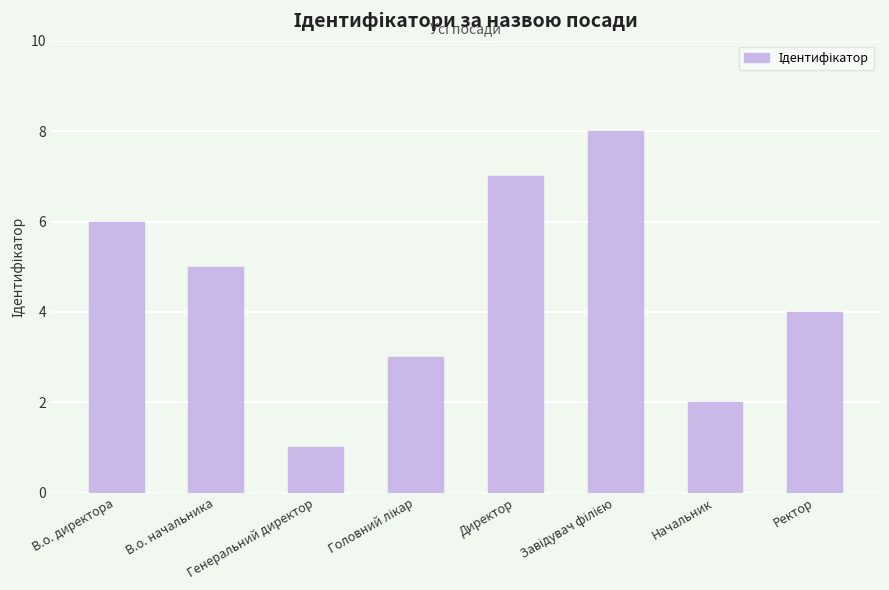

What is the value of the 7th bar from the left?

2